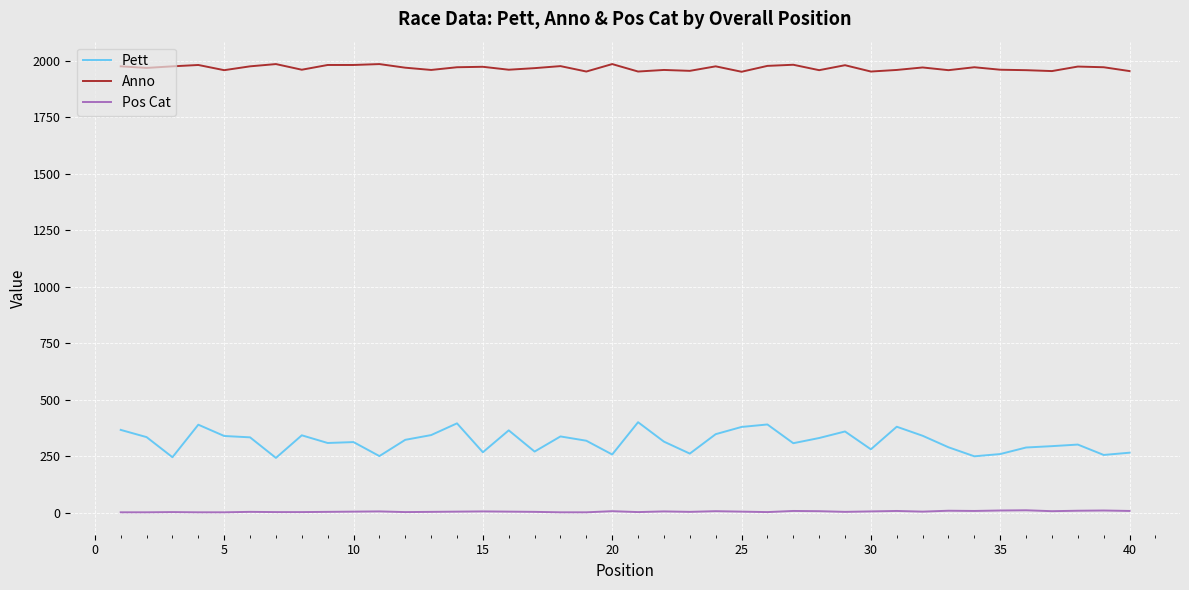

Which series has the largest total across all categories?

Anno